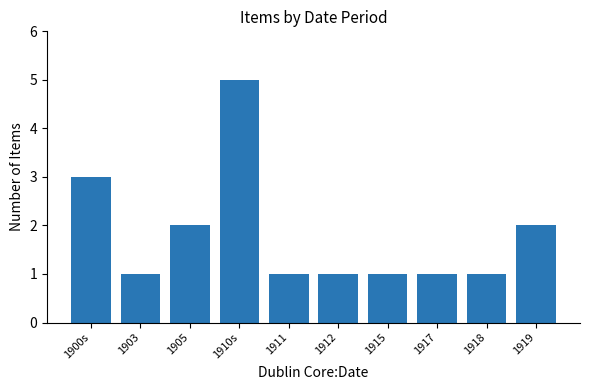

How many data points does each series have?

10